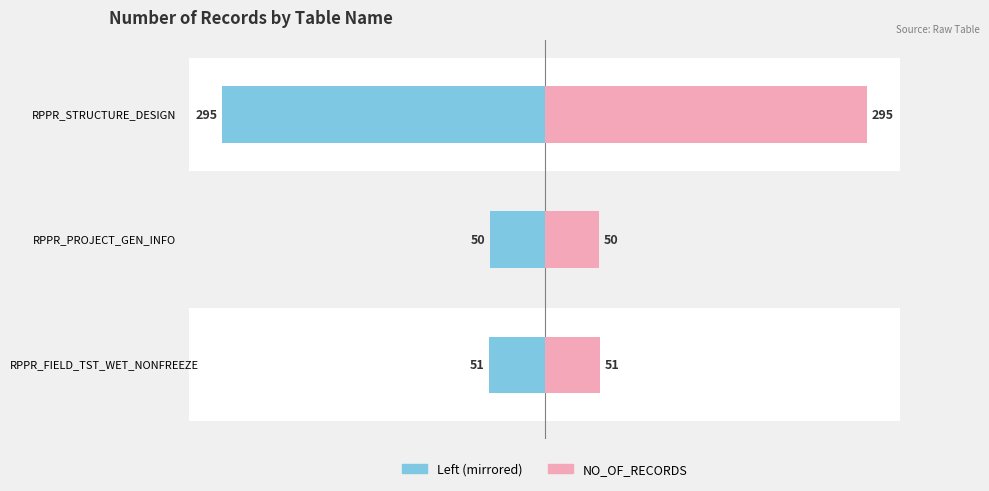

Reading left to right, what are all the values shown in this chart?

NO_OF_RECORDS (Left): -51	-50	-295
NO_OF_RECORDS (Right): 51	50	295